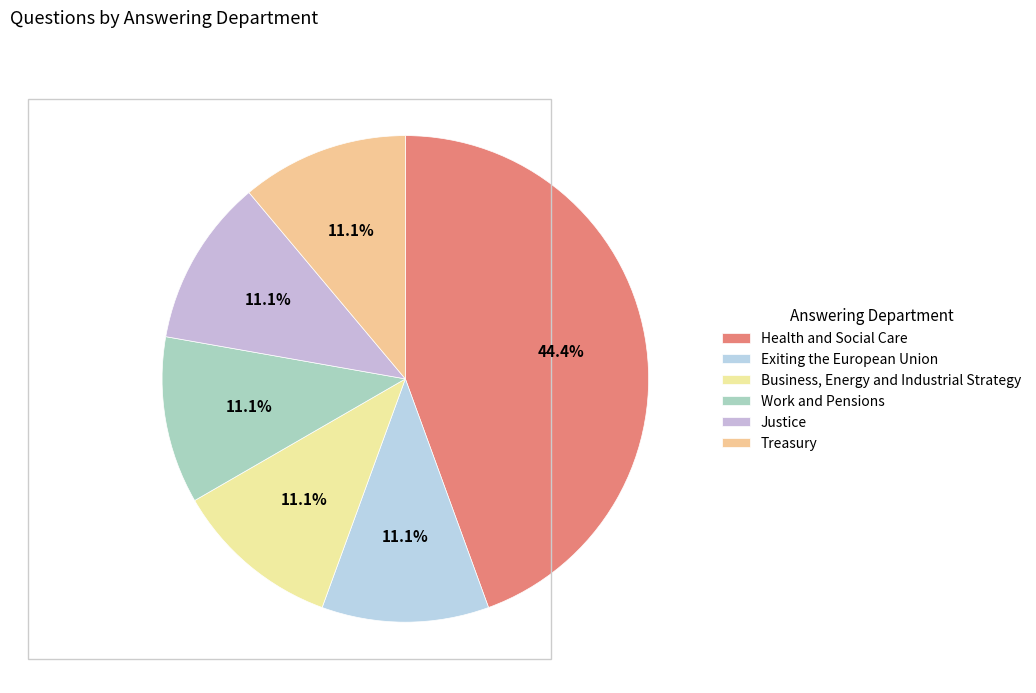

Which has a higher value, Treasury or Justice?

Treasury